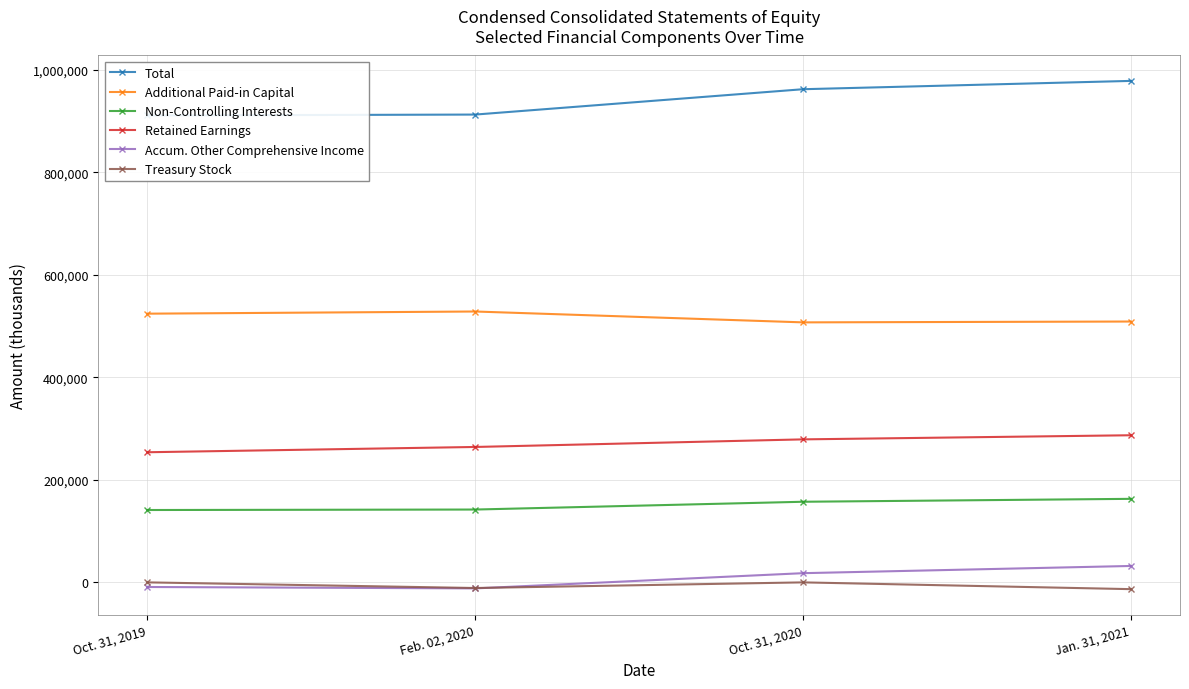

Which category has the lowest value in the Treasury Stock series?

Jan. 31, 2021